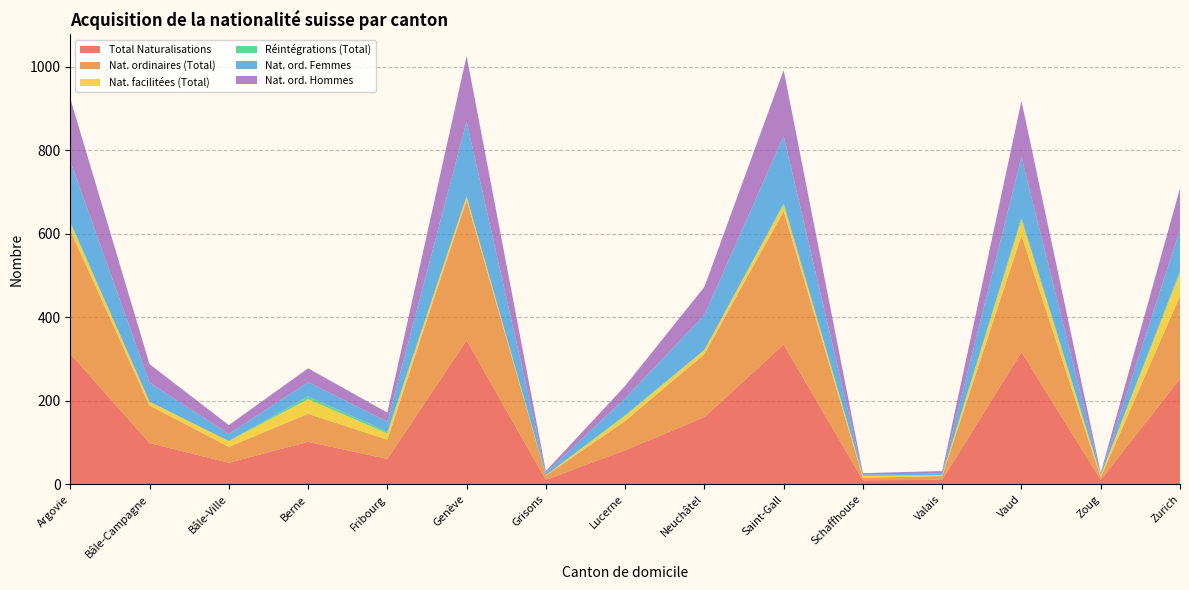

Reading left to right, list all the values displayed in this chart.

Total Naturalisations: 313	99	52	102	61	345	11	82	161	335	10	11	317	11	253
Nat. ordinaires (Total): 295	90	38	67	46	336	10	70	151	319	6	9	279	6	198
Nat. facilitées (Total): 18	9	14	35	15	9	1	12	10	16	4	2	38	5	55
Réintégrations (Total): 3	0	0	7	4	0	0	2	0	3	1	1	5	0	5
Nat. ord. Femmes: 145	46	17	34	24	179	6	40	84	161	3	3	145	3	99
Nat. ord. Hommes: 150	44	21	33	22	157	4	30	67	158	3	6	134	3	99